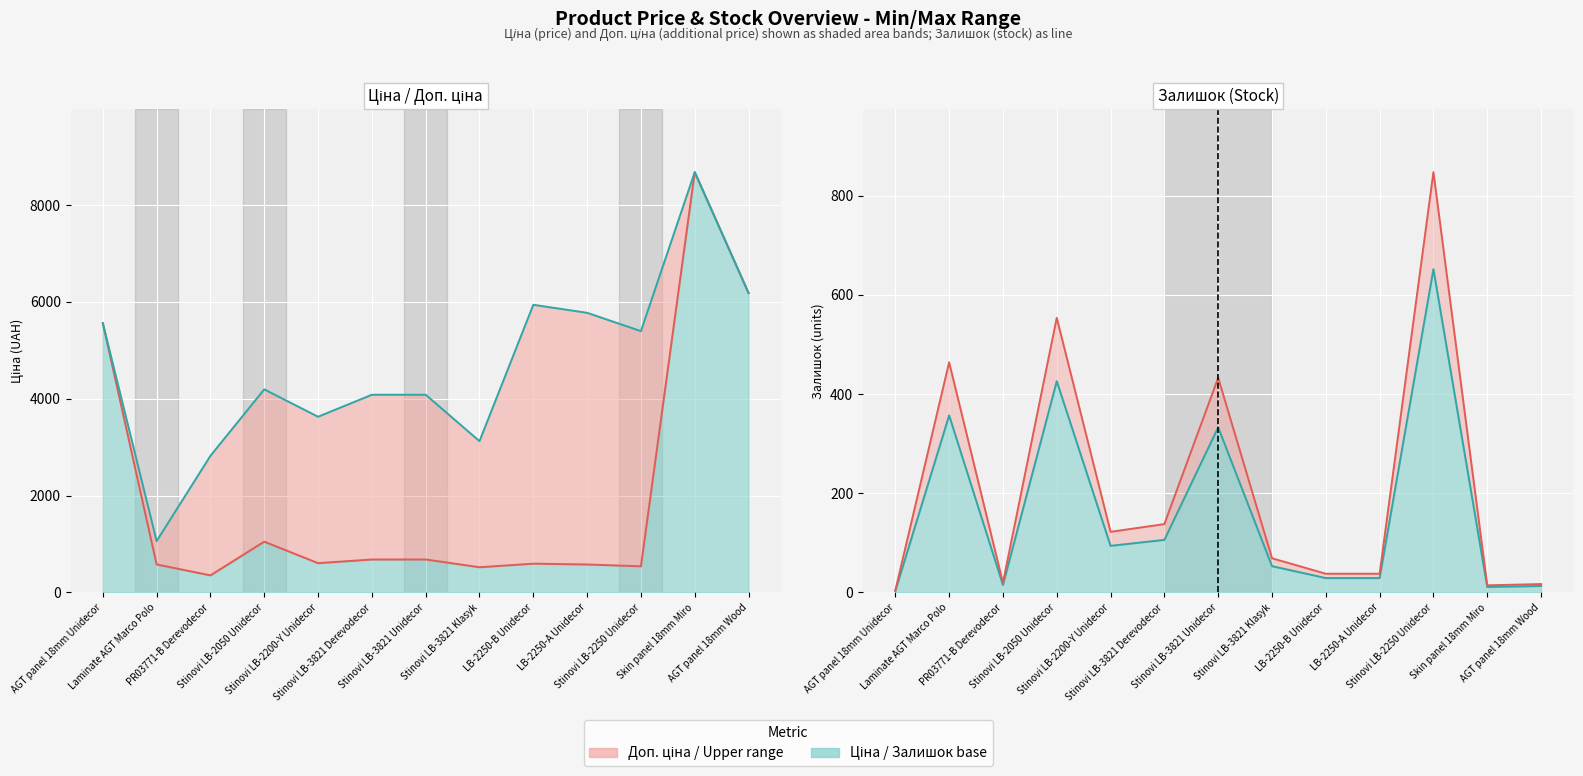

Where is Залишок nearest to the value 327?

Stinovi LB-3821 Unidecor